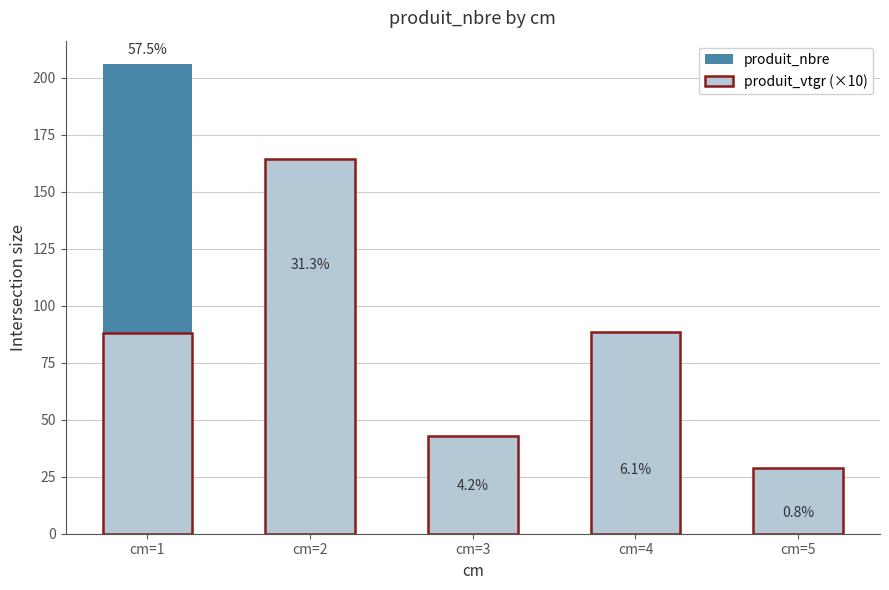

Count the number of categories in the chart.

5